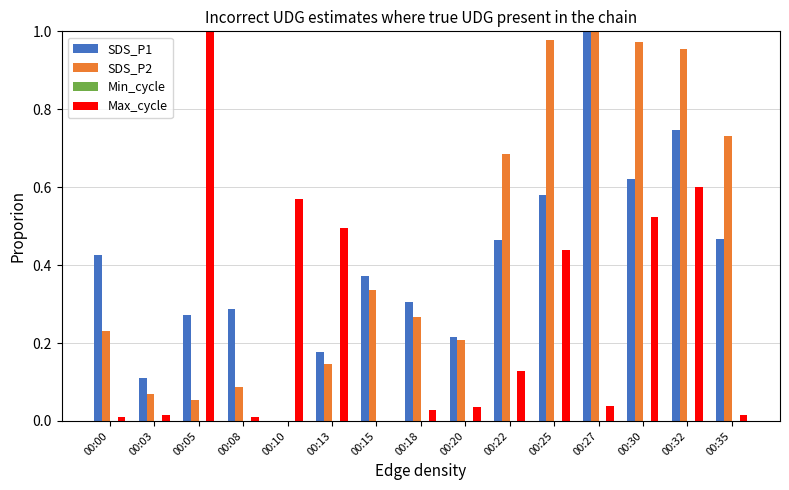

Which series has the largest total across all categories?

SDS_P2